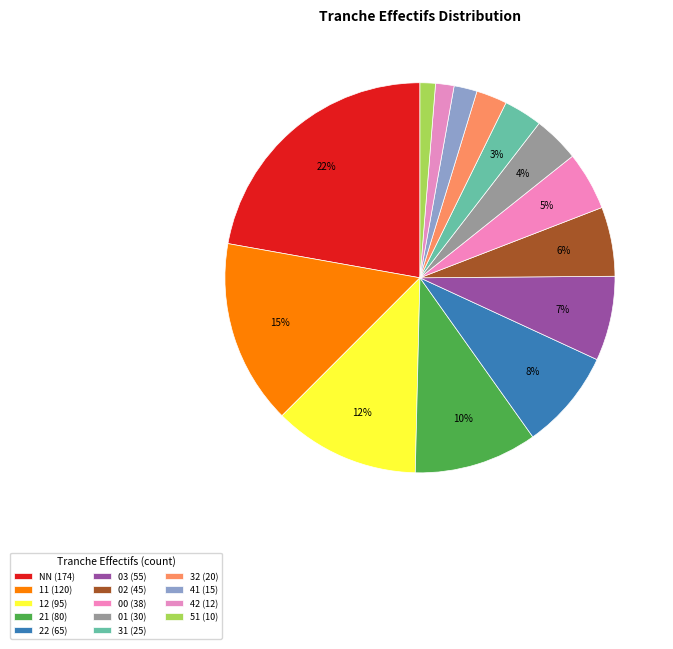

To the nearest percent, what portion does 02 represent?

6%